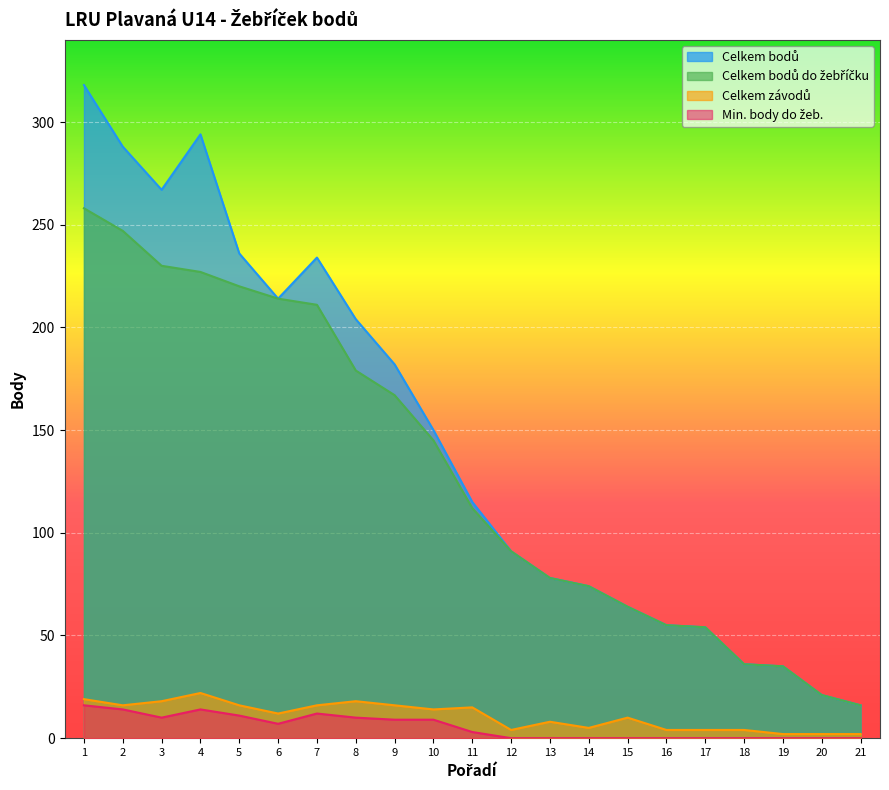

Is it true that Min. body do žeb. equals 10 at 3?

True